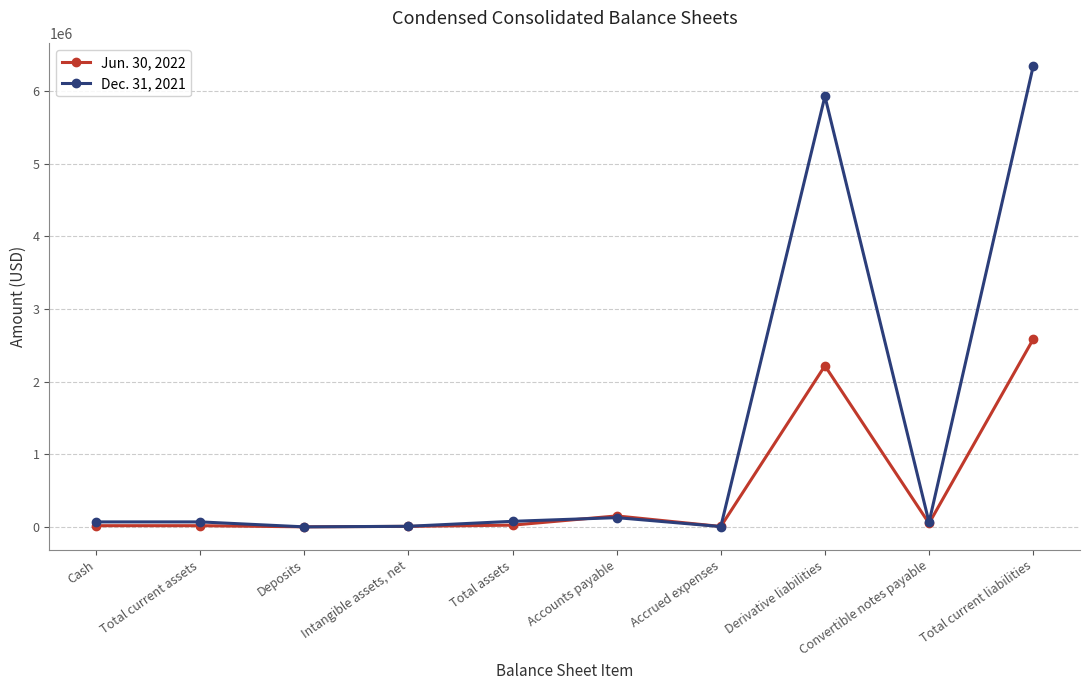

What is the label of the 9th point from the right?

Total current assets